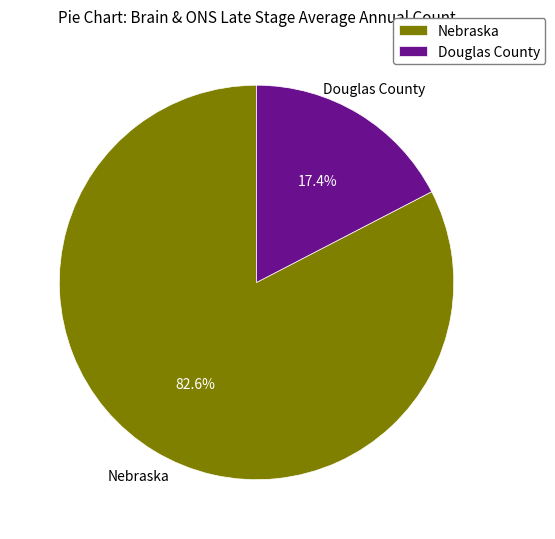

The Nebraska slice represents 70% of the pie. True or false?

False